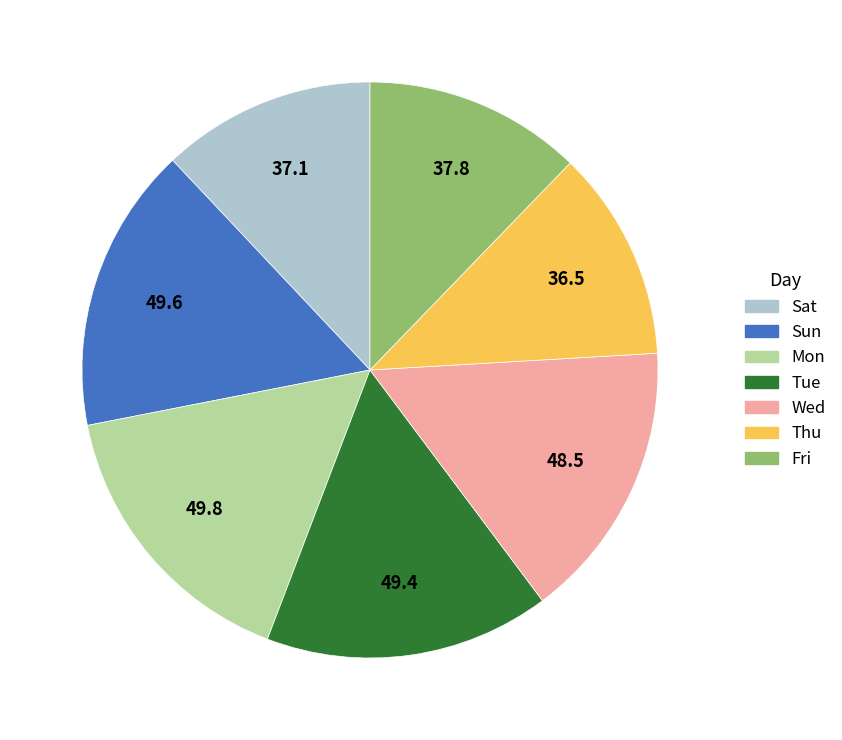

How many segments does this pie chart have?

7